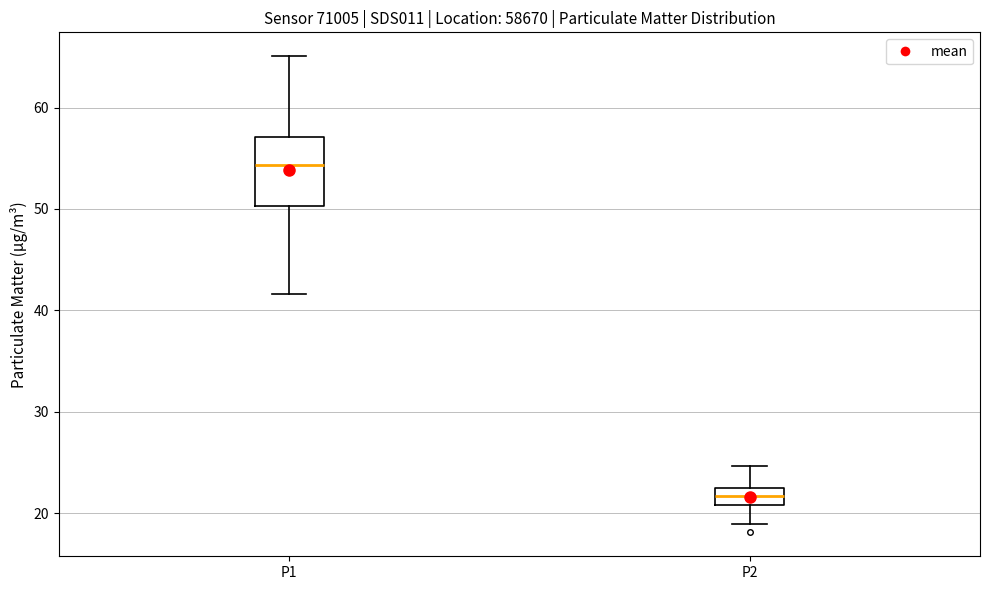

Reading left to right, read every box against the y-axis: the position of its median line, the range the box covers, and the ends of its whiskers. The values are not printed on the chart, so give them approximately, as read against the axis.

P1: median 54, box 50 to 57, whiskers 42 to 65
P2: median 22 (inside the box), box 21 to 22, whiskers 19 to 25